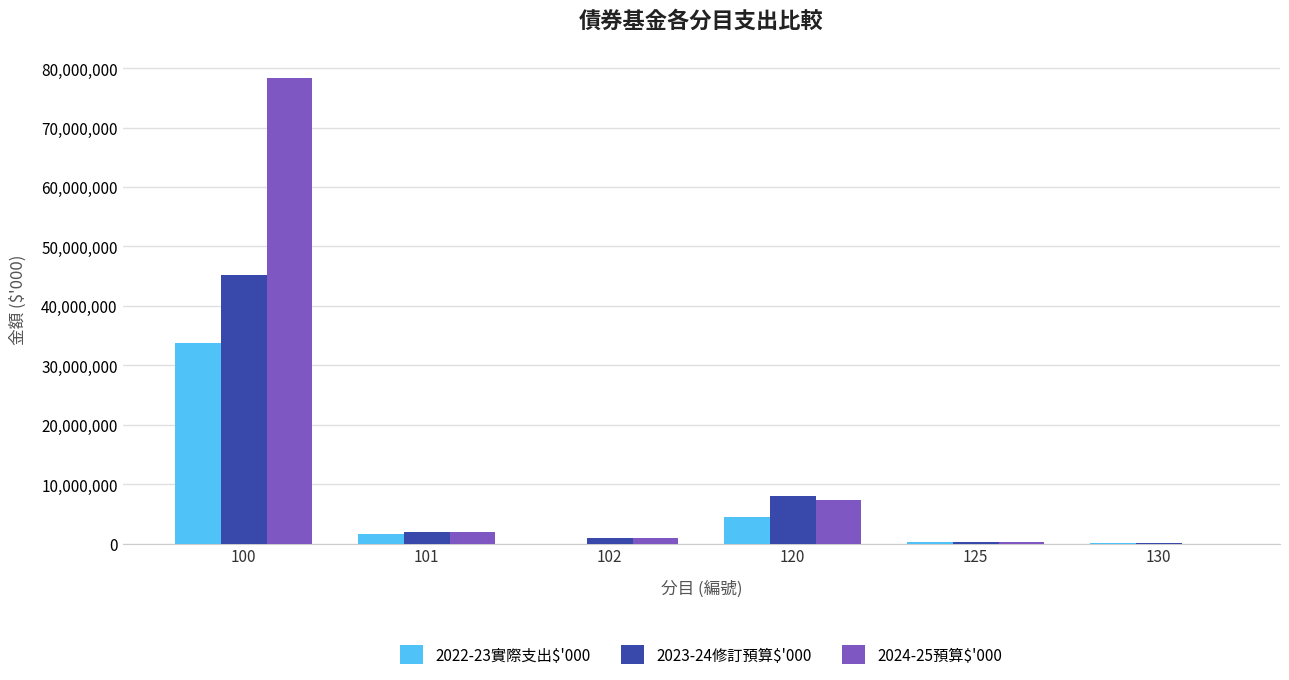

Does the chart contain stacked bars?

No